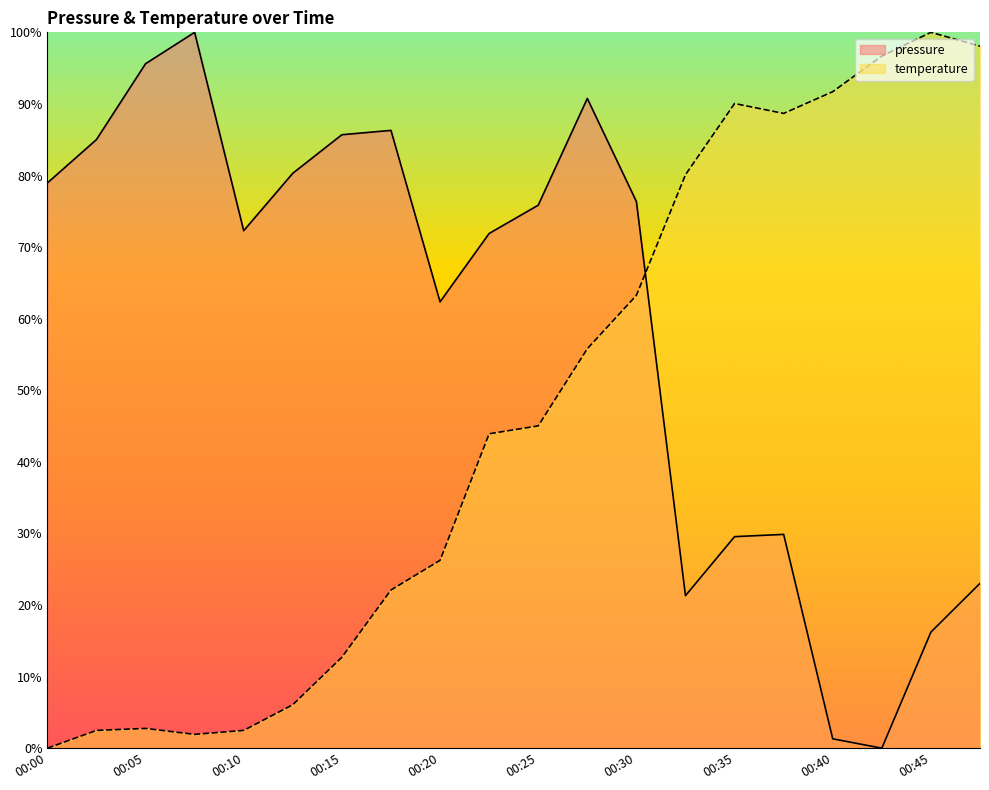

Is it true that pressure equals 38.2 at 00:32?

False